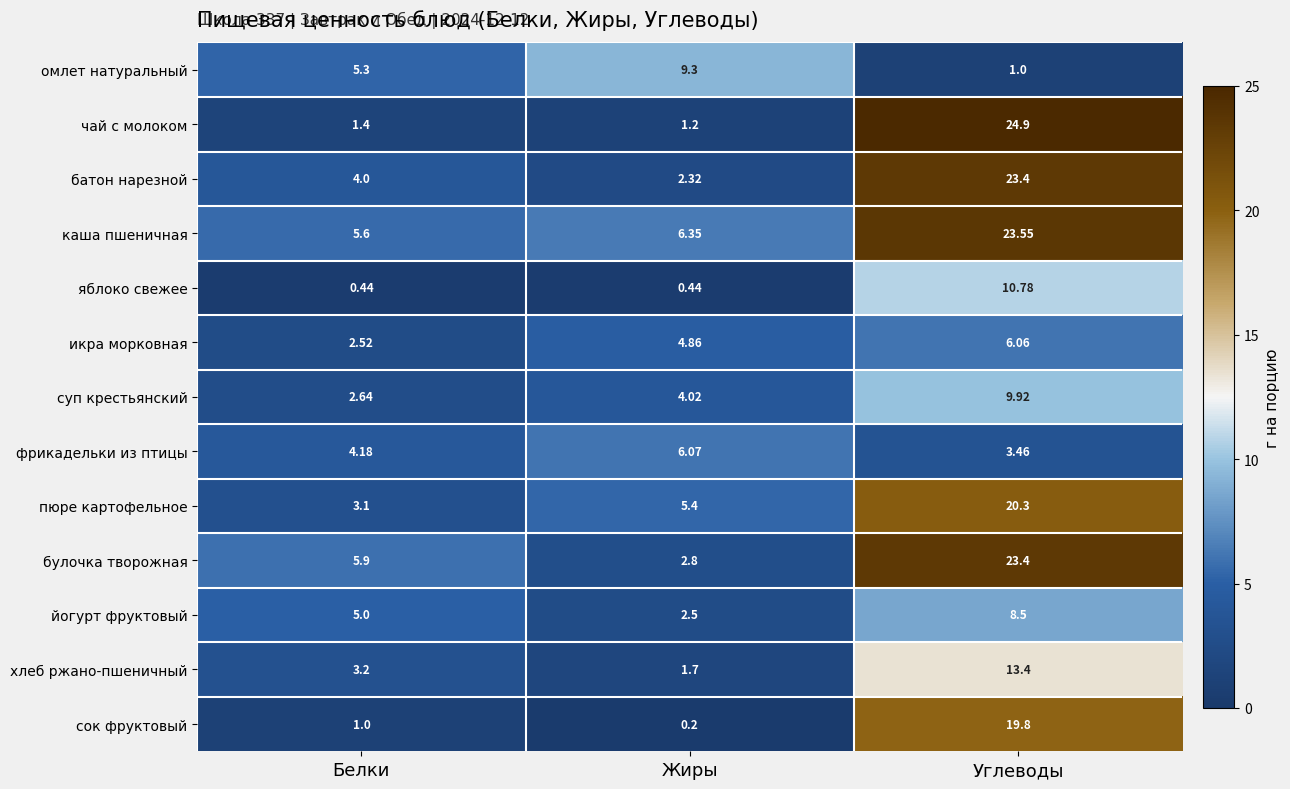

Count the number of categories in the chart.

3